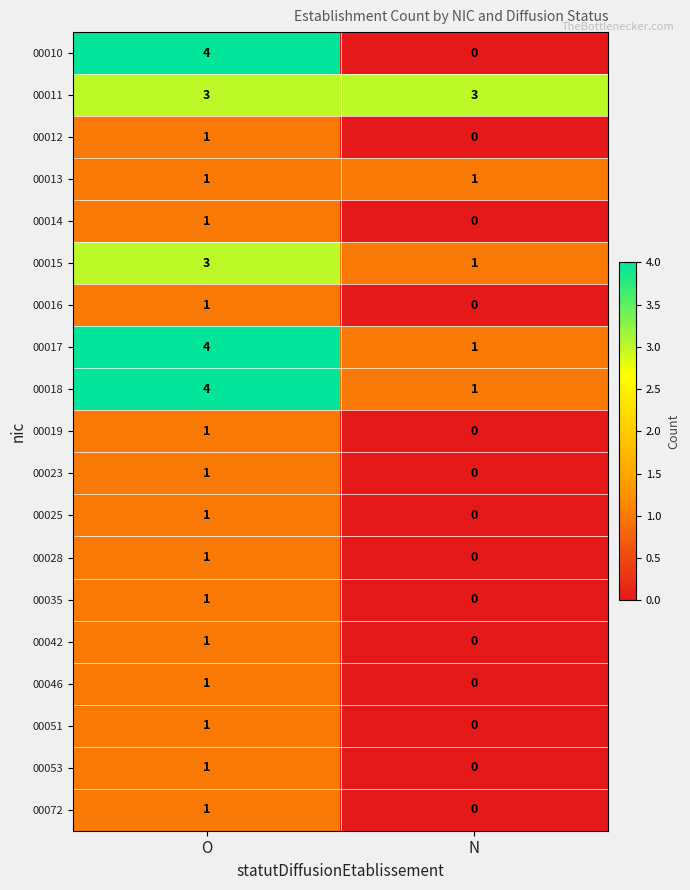

What is the sum of the 00015 values at O and N?

4